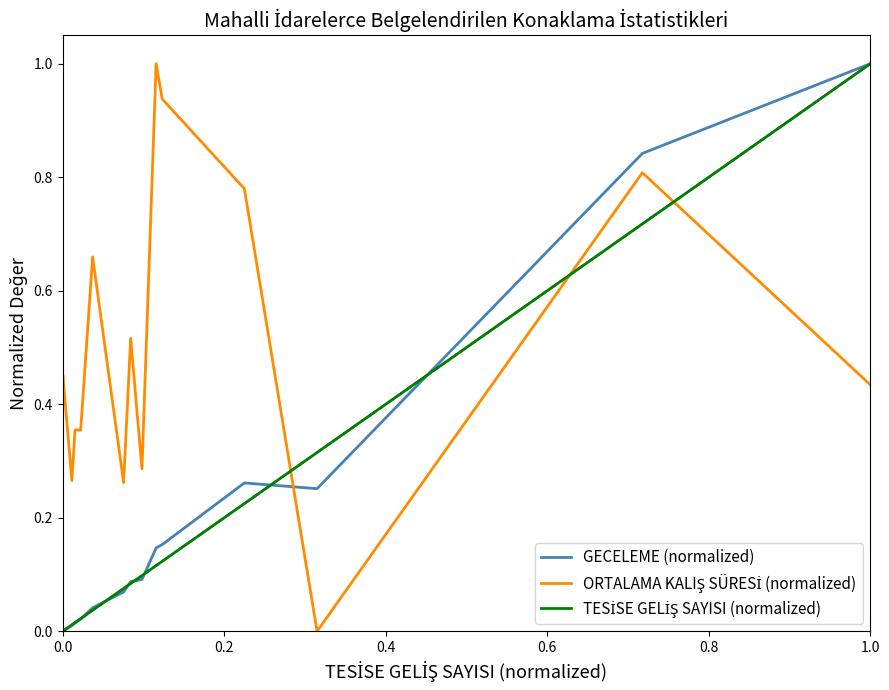

What is the maximum value shown in the chart?

1.0